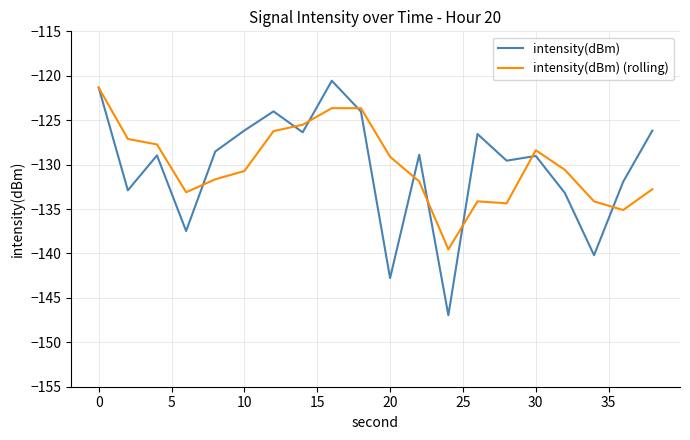

What is the sum of all intensity(dBm) values?

-2605.6